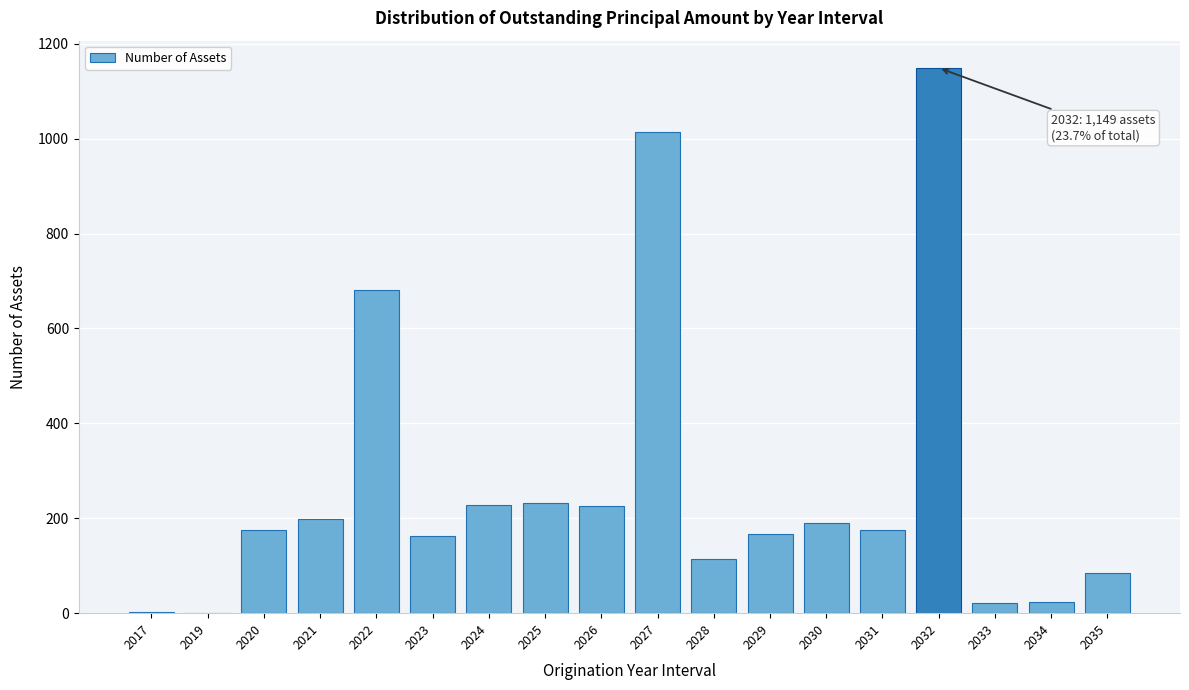

What is the greatest value displayed?

1149